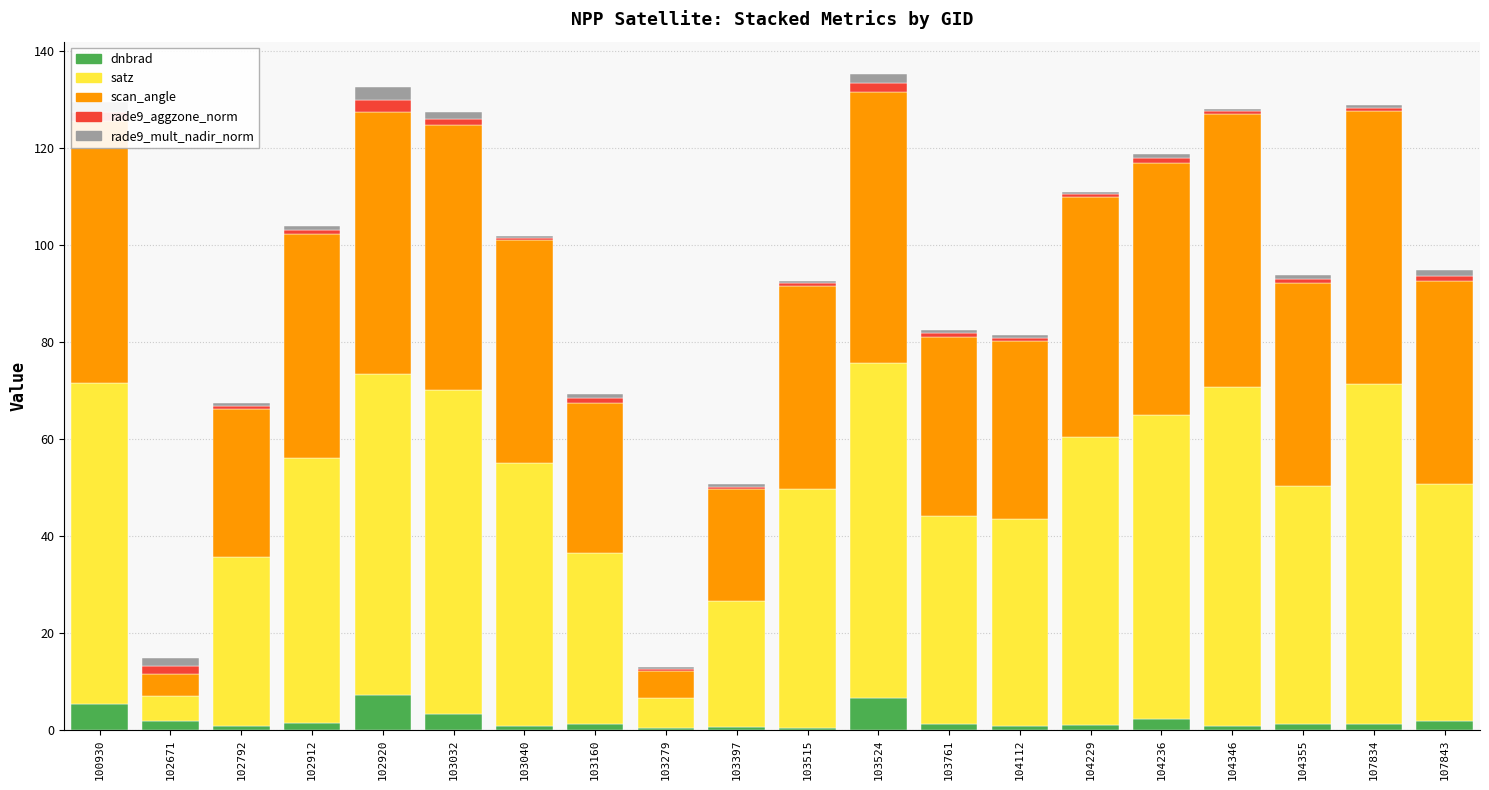

Is it true that dnbrad equals 0.7 at 102792?

True